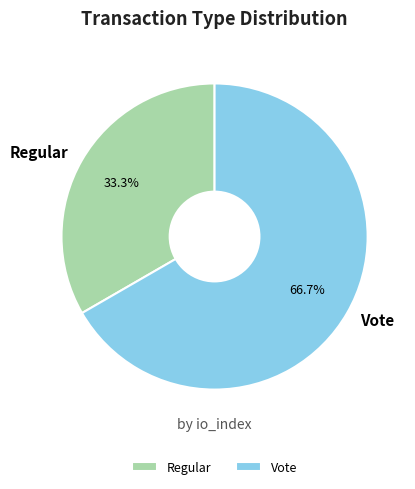

Which has a higher value, Vote or Regular?

Vote